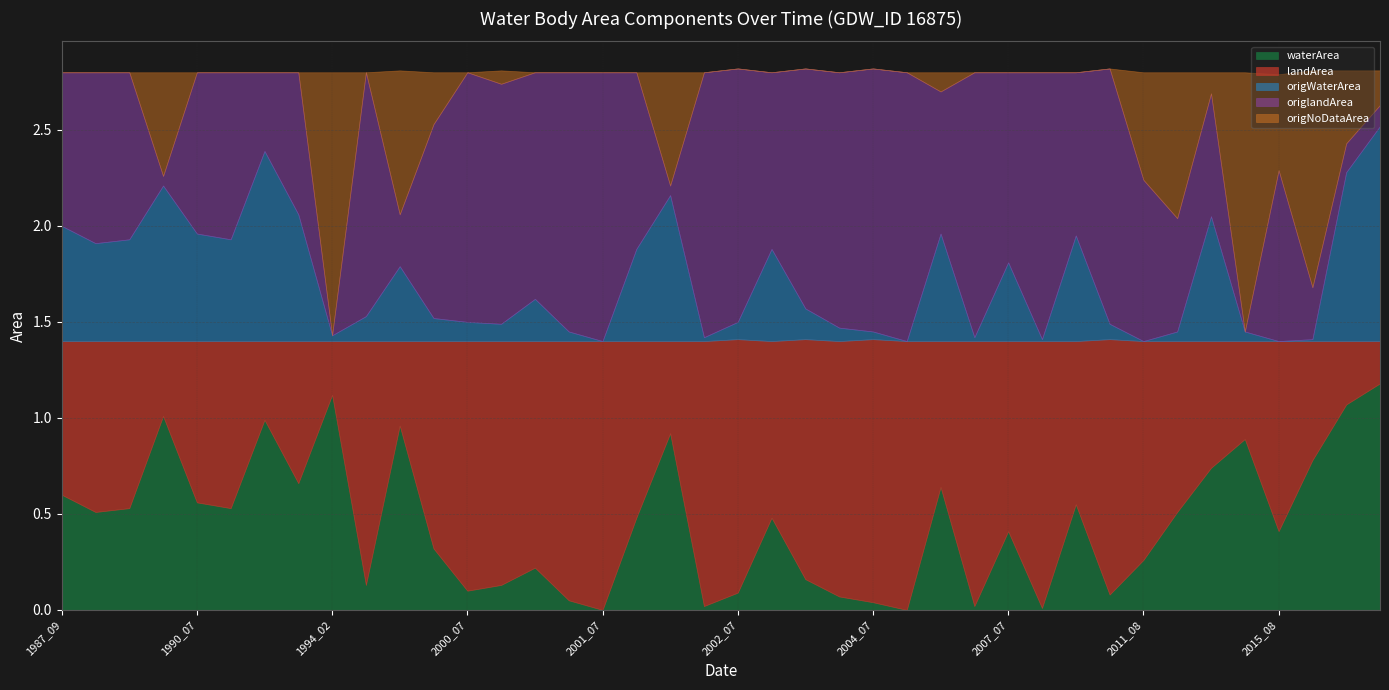

At which label does origlandArea reach its peak?

2001_07